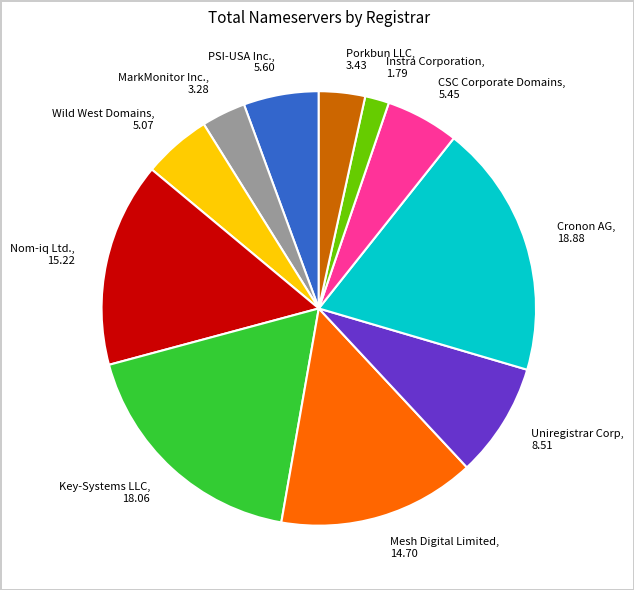

Do PSI-USA Inc. and Instra Corporation together represent more than half of the pie?

No